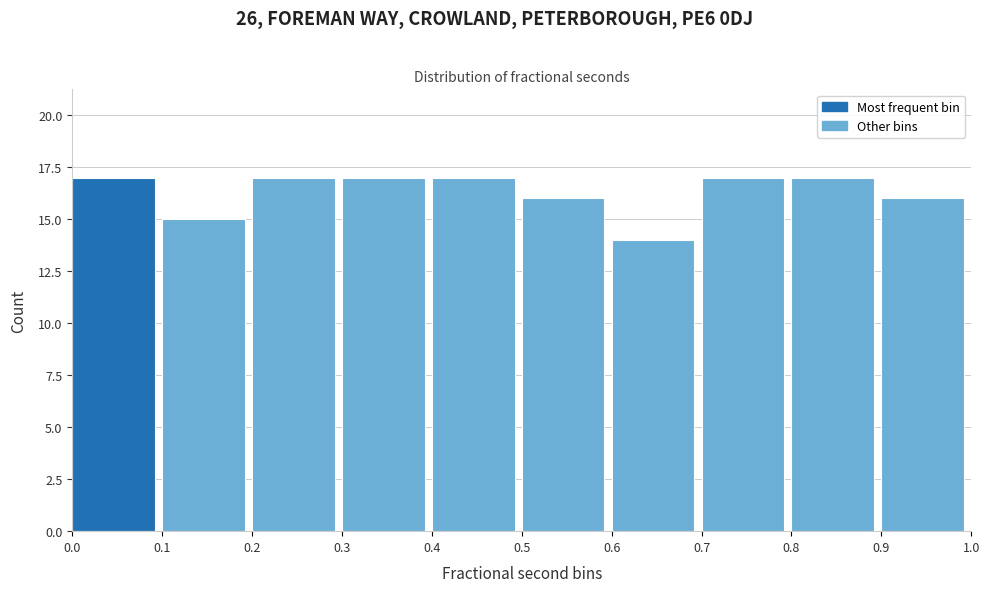

How tall is the bar that spans 0.4 to 0.5 on the x-axis? The values are not printed on the chart, so give them approximately, as read against the axis.

17